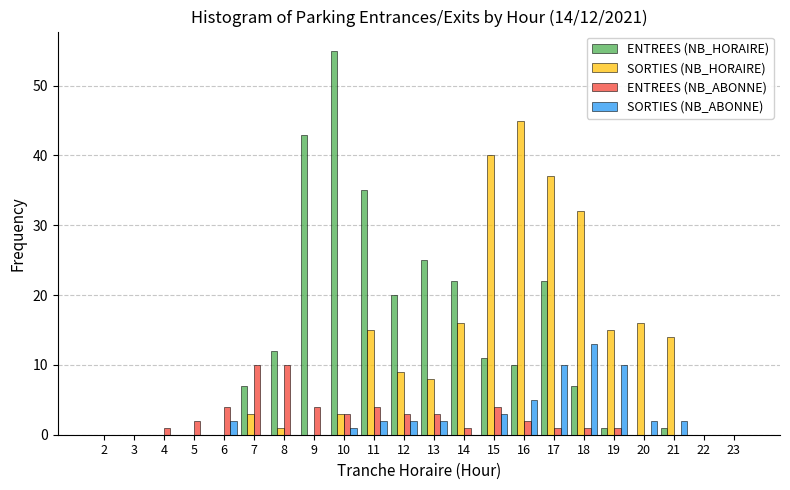

At which category is the sum across all series the highest?

17